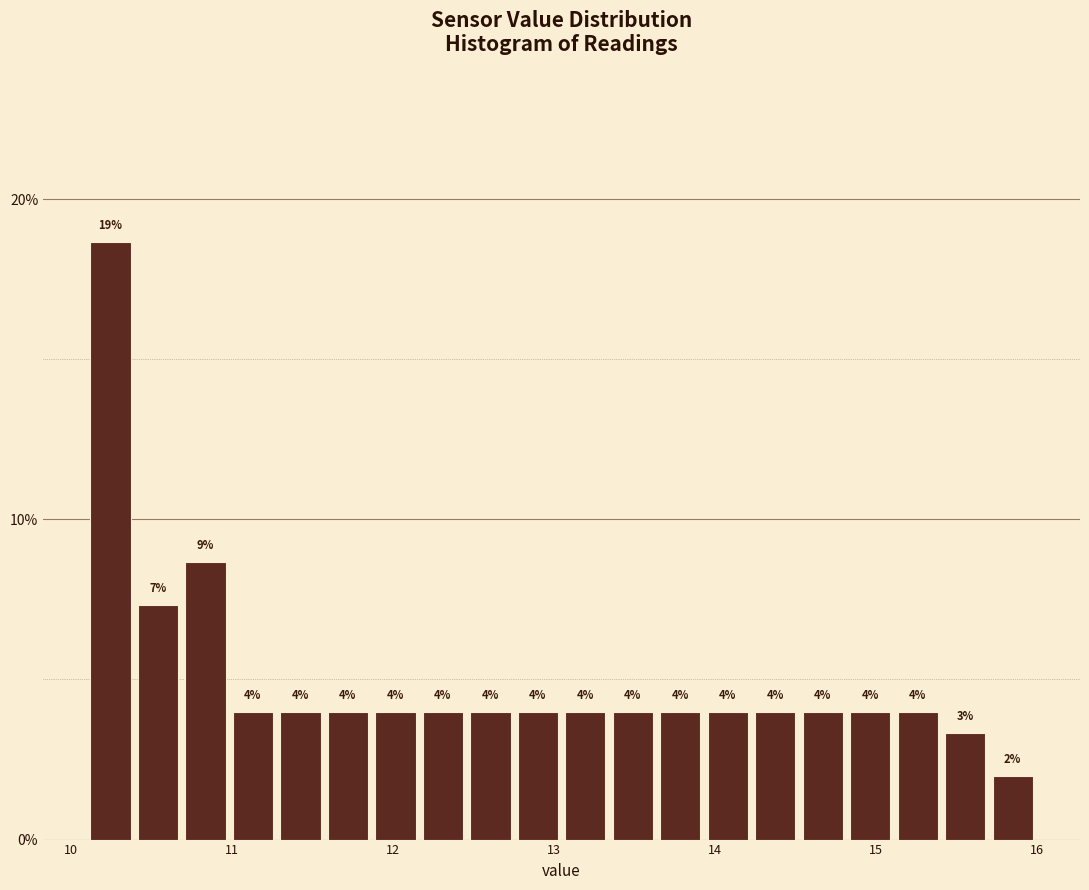

Read against the x-axis, roughly where is the centre of the tallest bar?

10.2